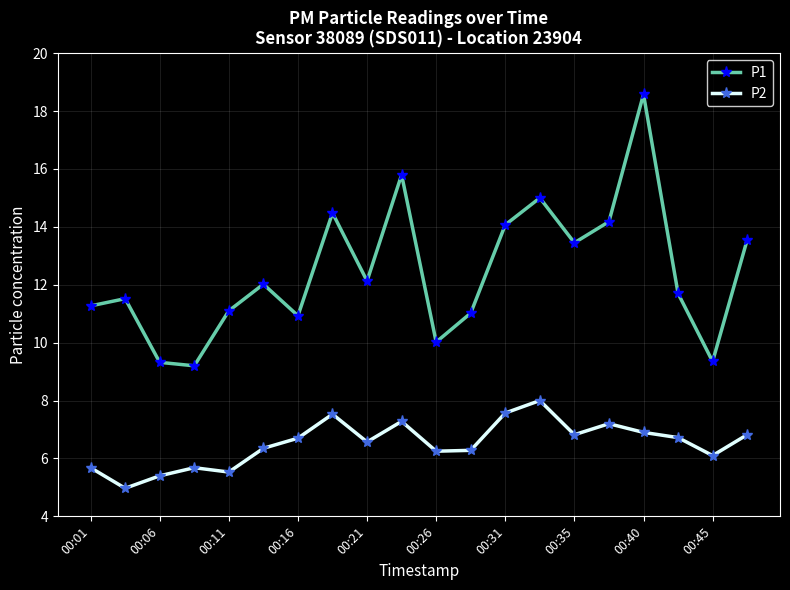

What is the difference between the second highest and second lowest values in the P1 series?

6.5